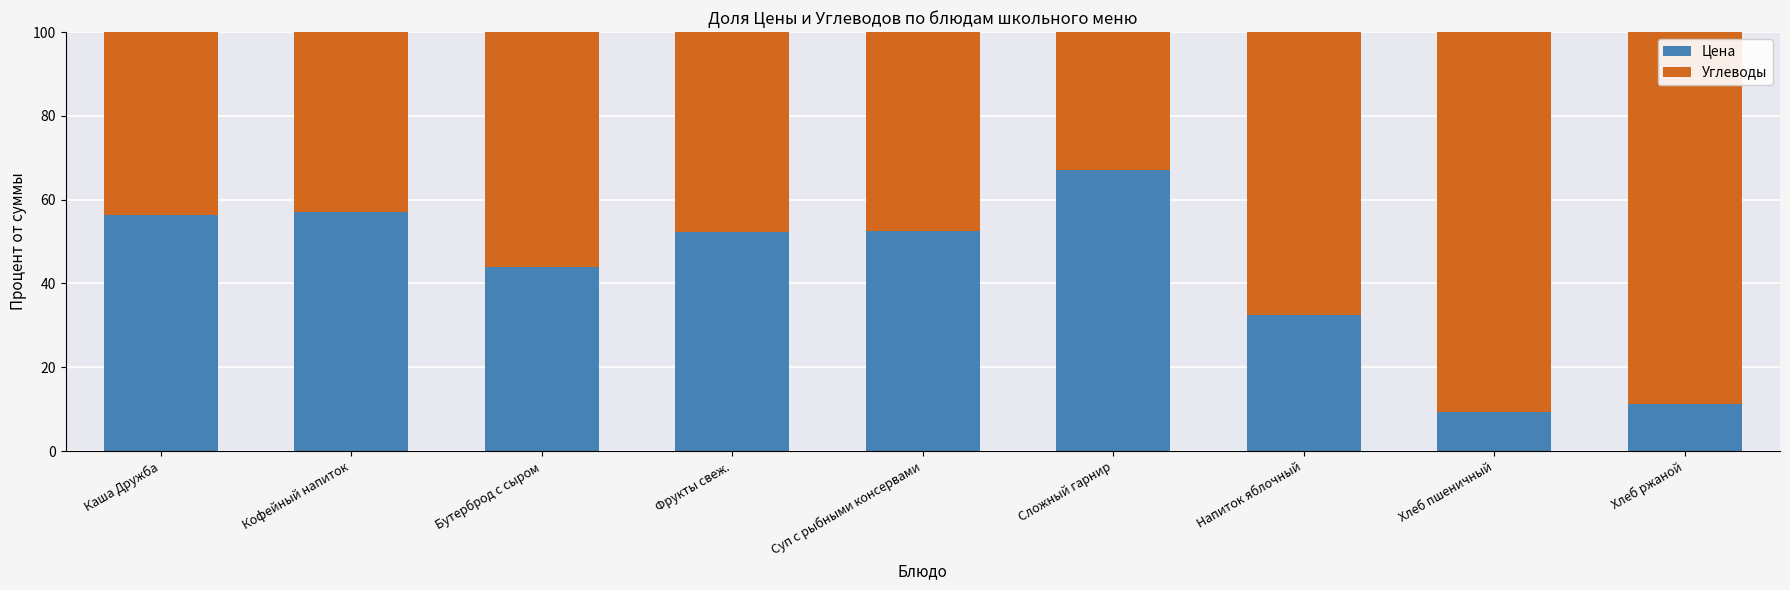

What is the total value across all series at Фрукты свеж.?

100.0